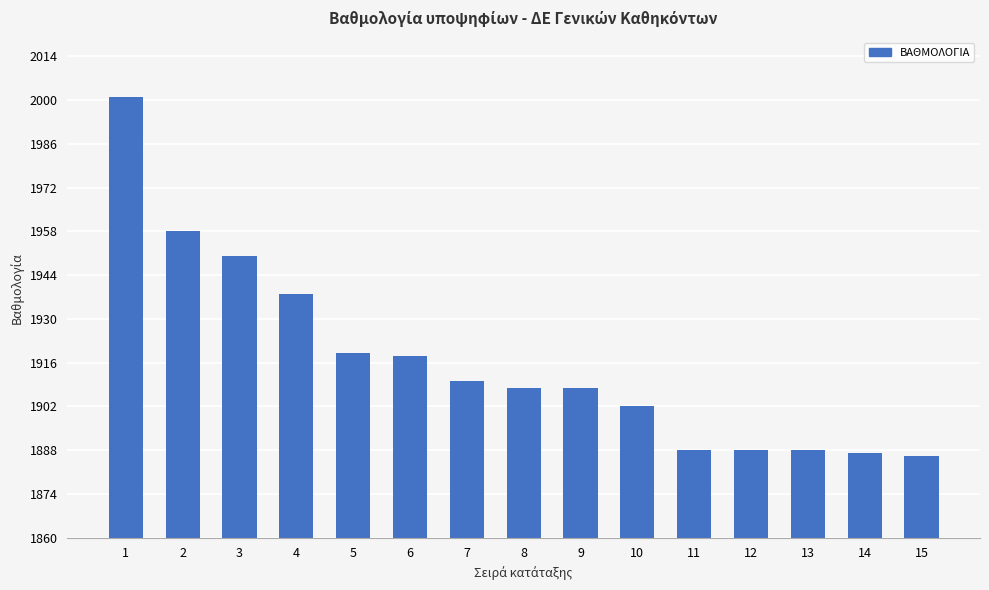

Is it true that the value at 3 is 806?

False